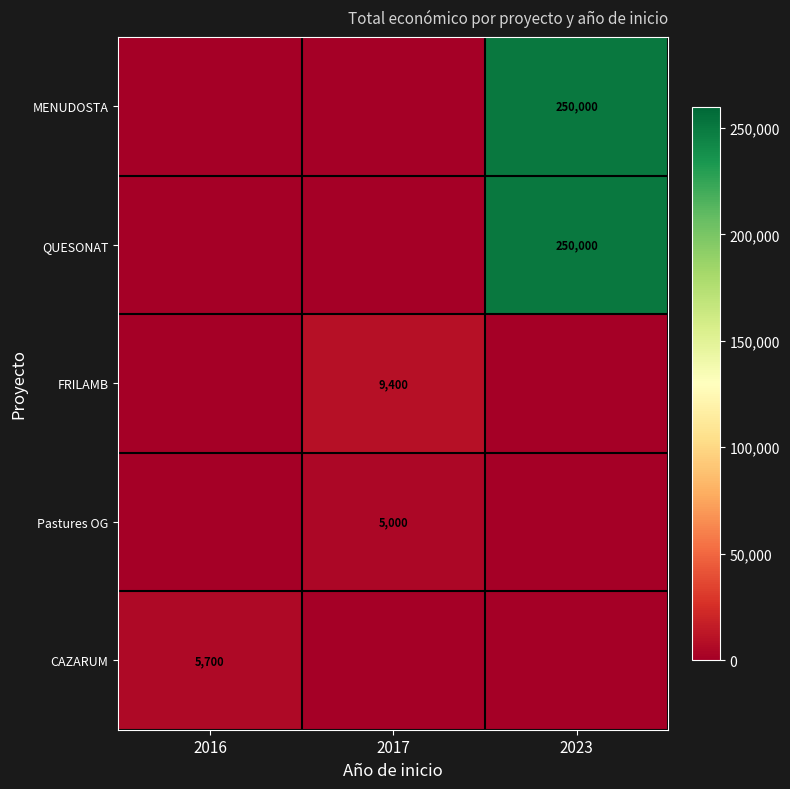

What is the spread (max minus min) of values at 2023?

250000